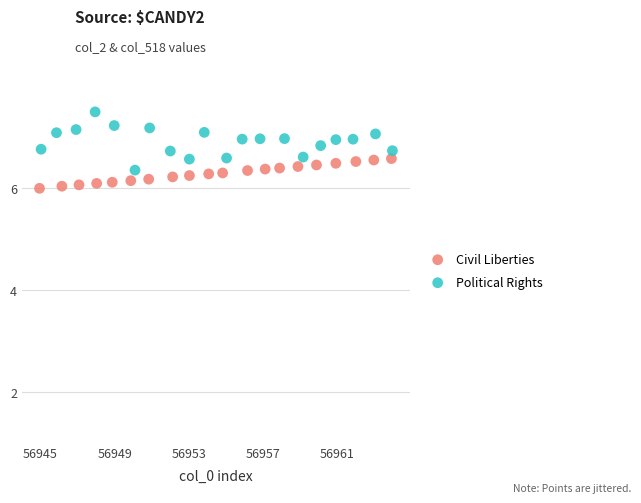

Which series reaches the maximum Y coordinate?

Political Rights